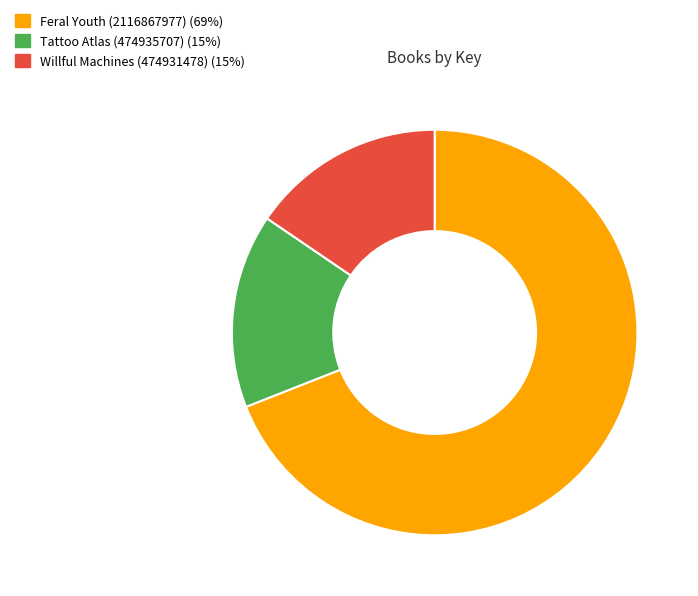

Which category accounts for the majority?

Feral Youth (2116867977)